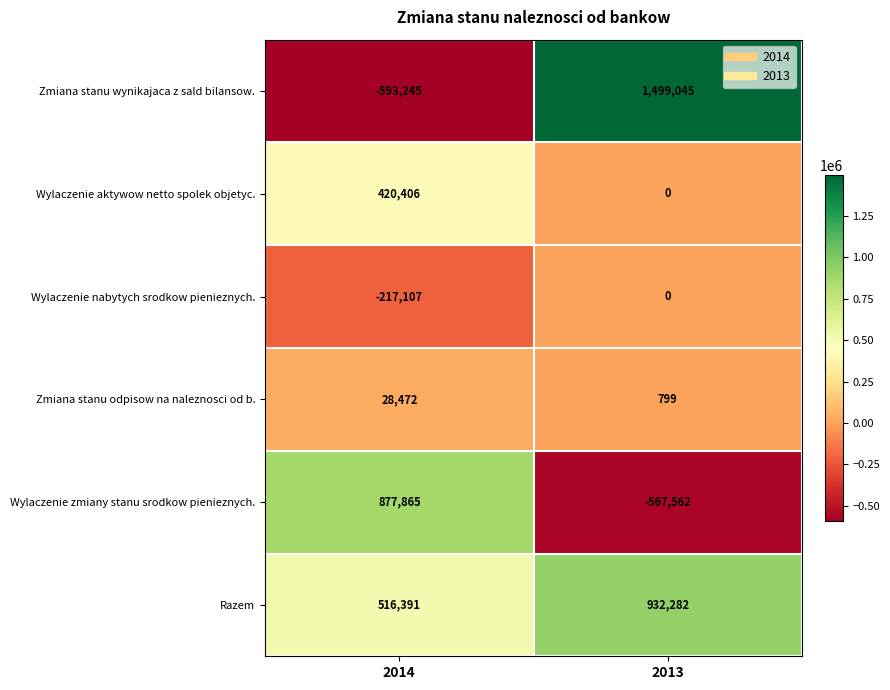

List the series in order of their peak value, highest first.

Zmiana stanu wynikajaca z sald bilansow., Razem, Wylaczenie zmiany stanu srodkow pienieznych., Wylaczenie aktywow netto spolek objetyc., Zmiana stanu odpisow na naleznosci od b., Wylaczenie nabytych srodkow pienieznych.